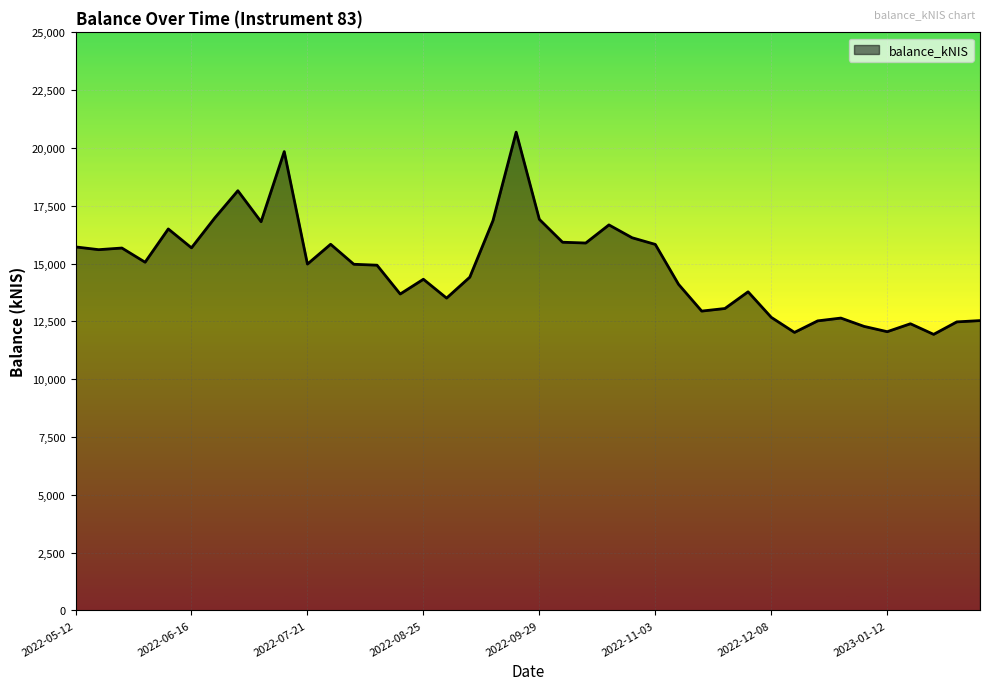

What is the minimum value shown in the chart?

11936.4